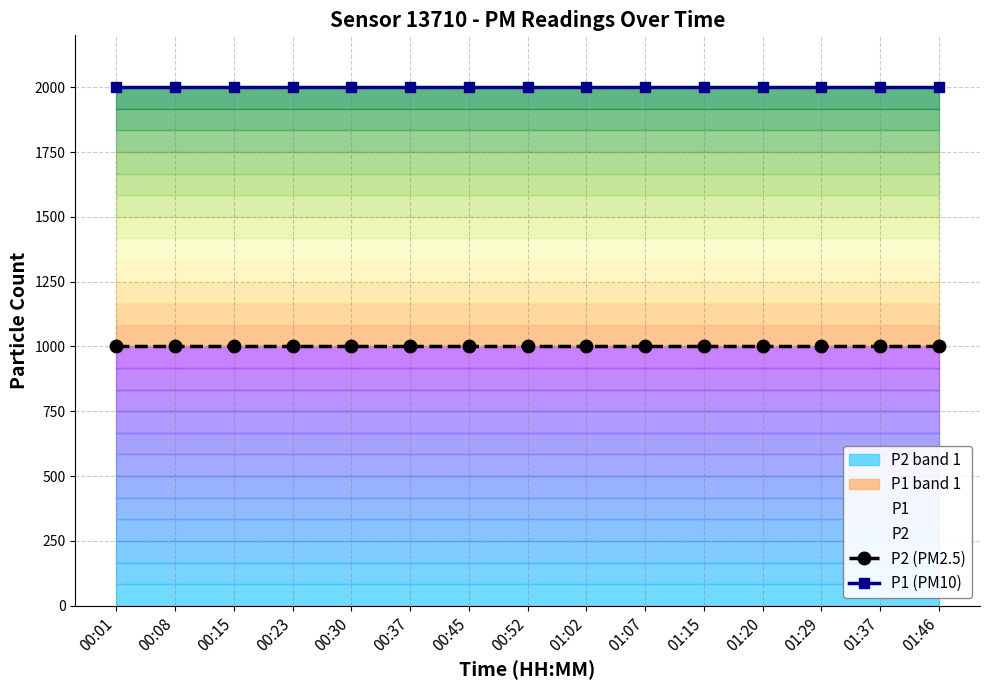

Which series changed the most between 00:08 and 00:23?

P2 (PM2.5)